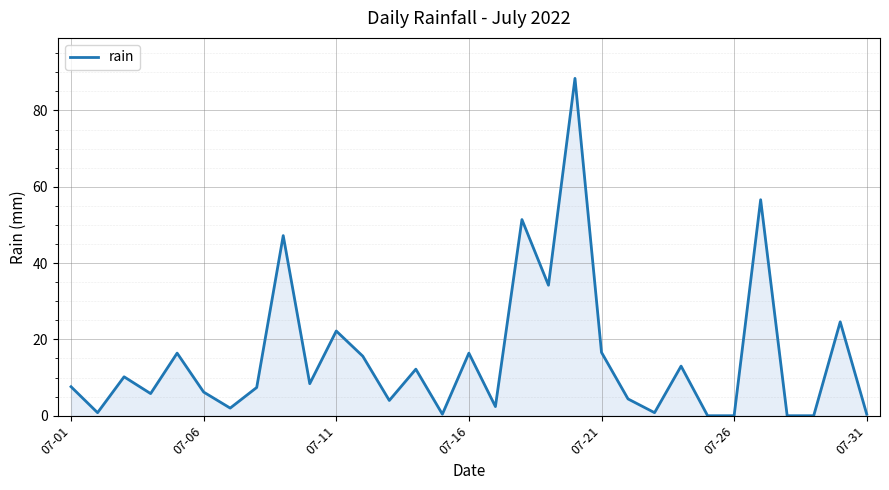

What is the maximum value shown in the chart?

88.4